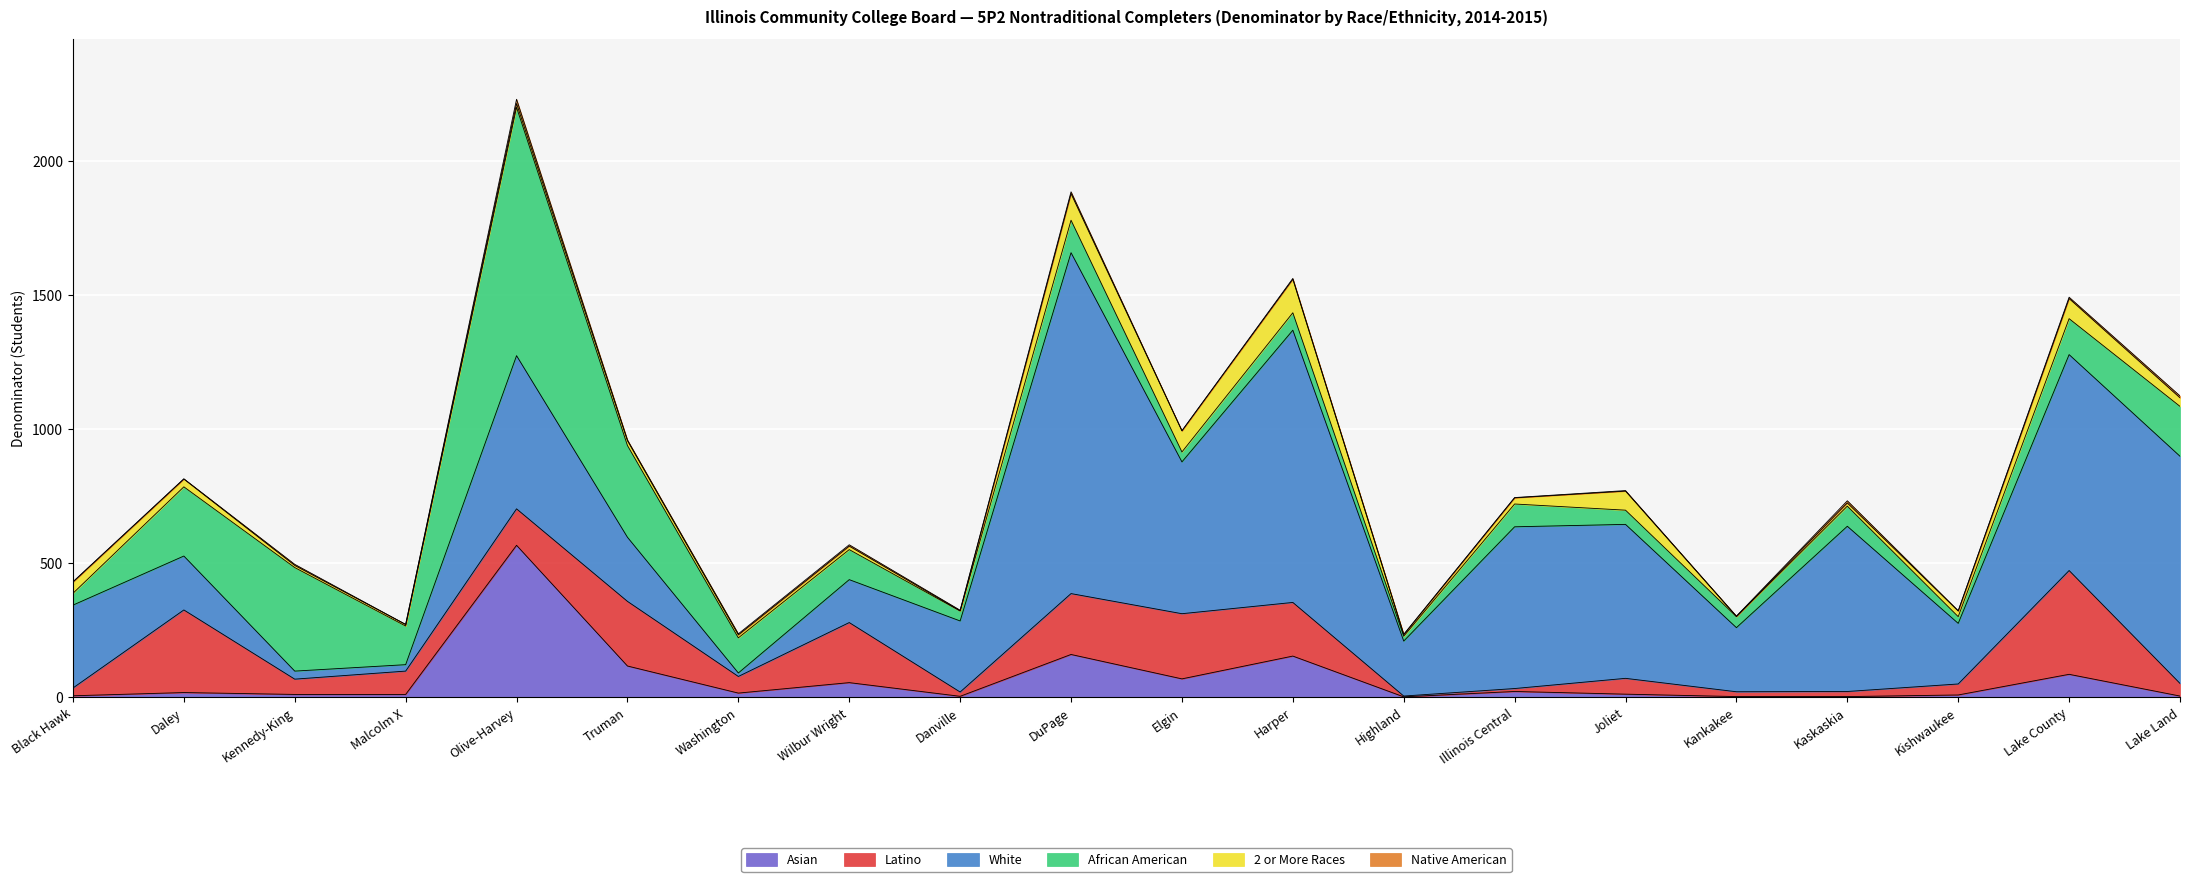

The value of Asian at Danville is 1. True or false?

False